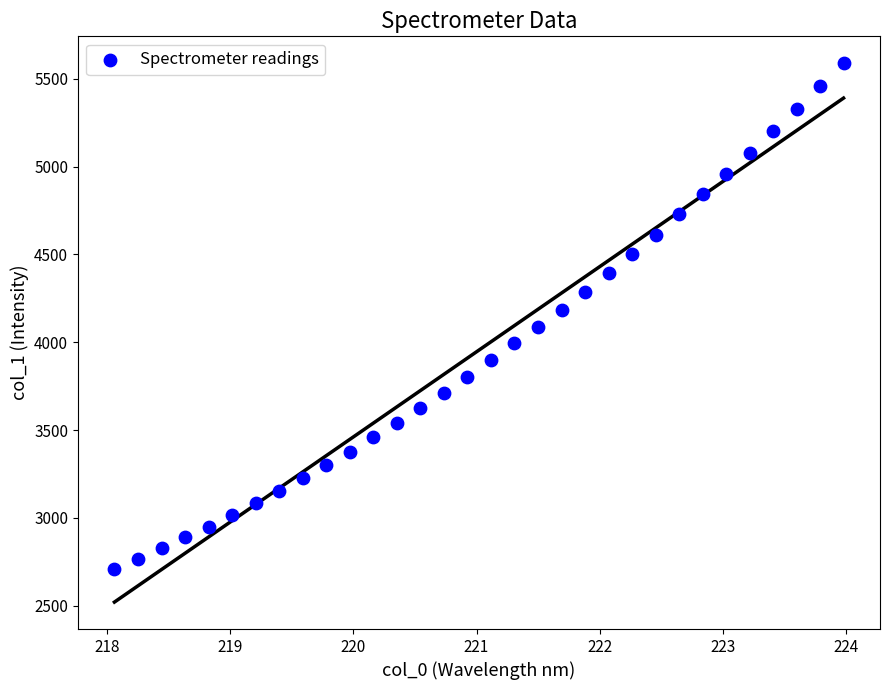

What is the range of Y values (max minus min)?

2879.3